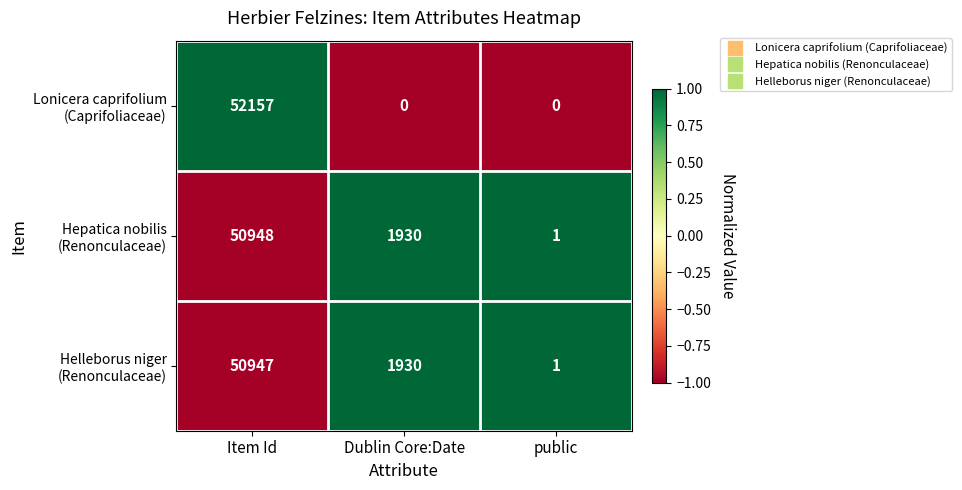

What is the spread (max minus min) of values at Dublin Core:Date?

1930